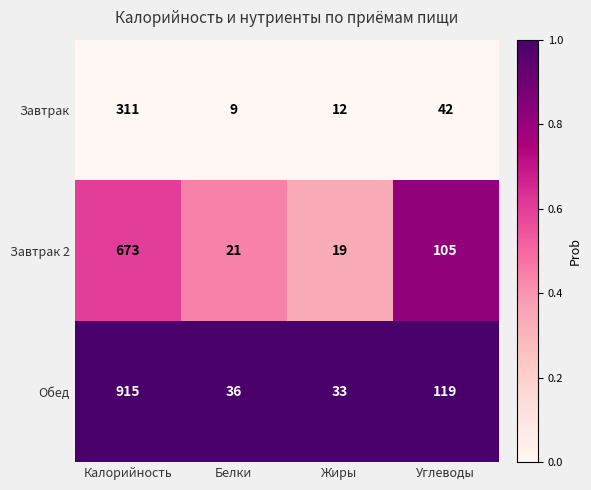

Which series has the largest range (max minus min)?

Обед